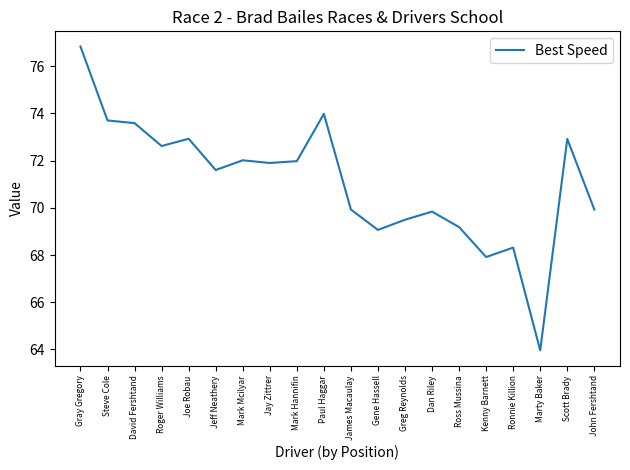

Between Gray Gregory and Scott Brady, which is larger?

Gray Gregory